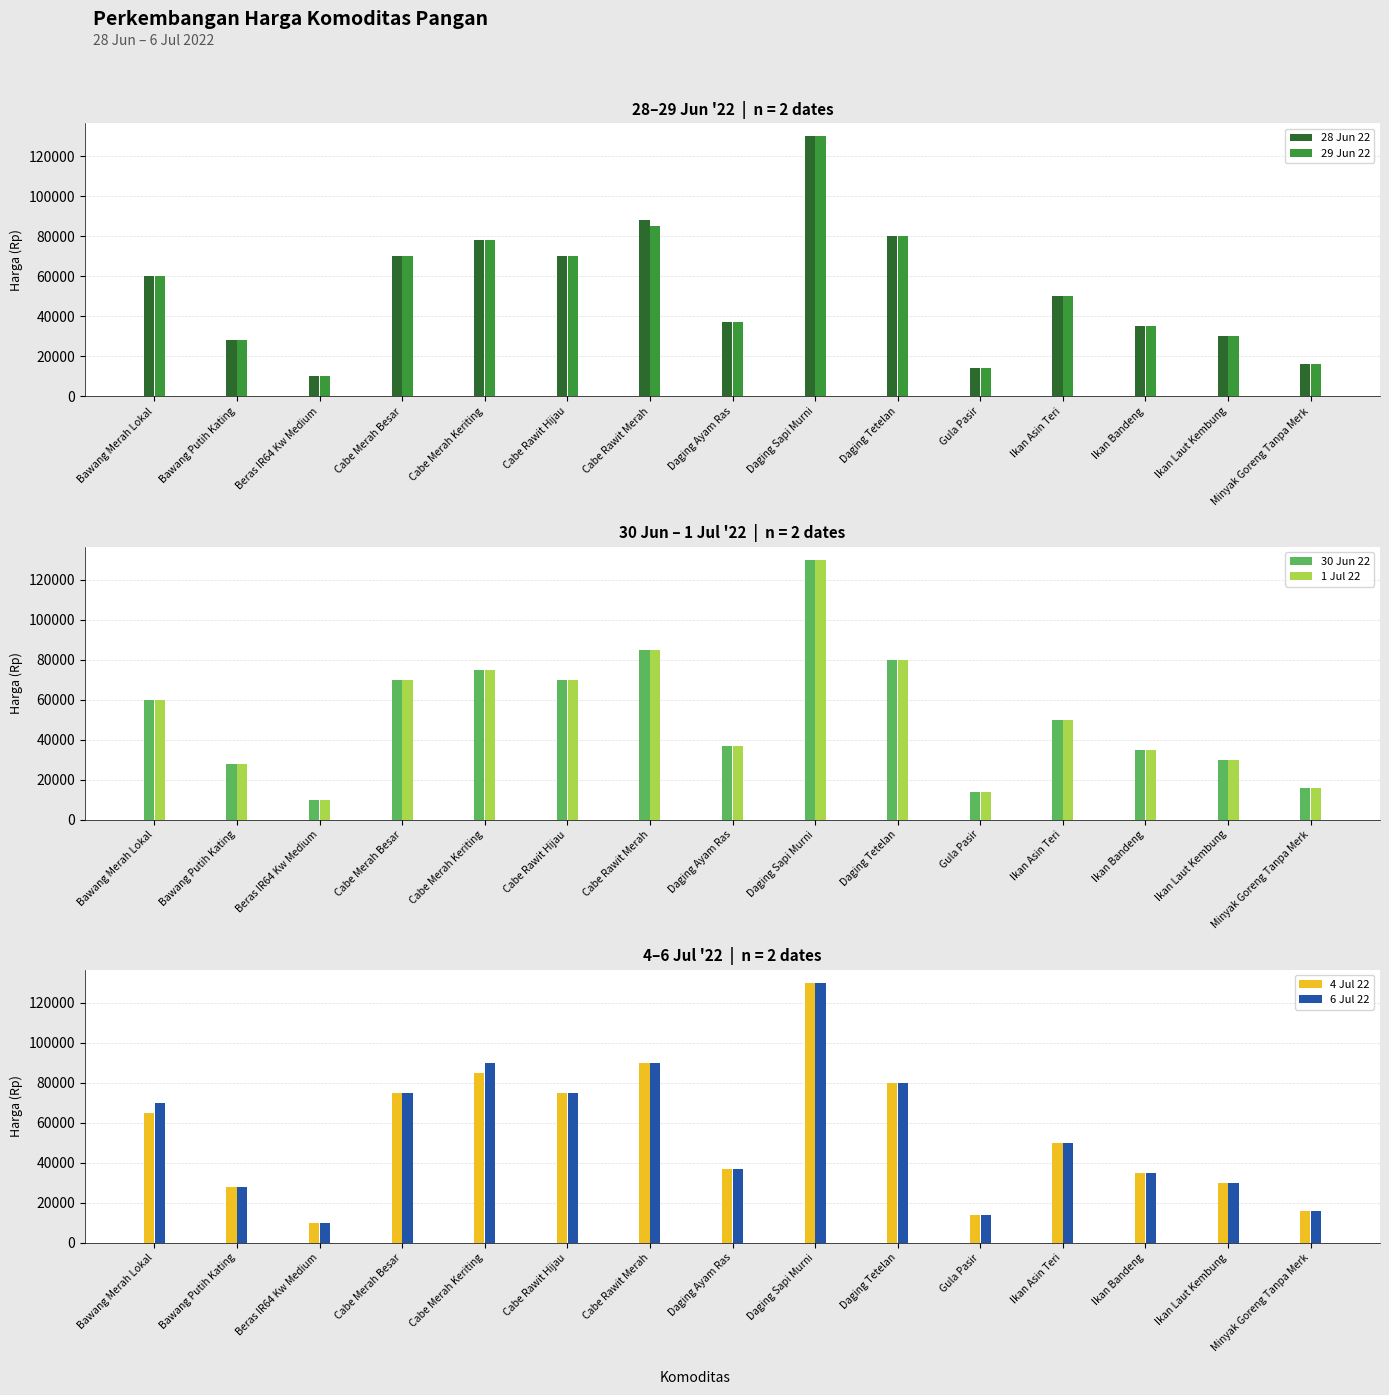

Are the bars grouped side by side (vs. stacked)?

Yes